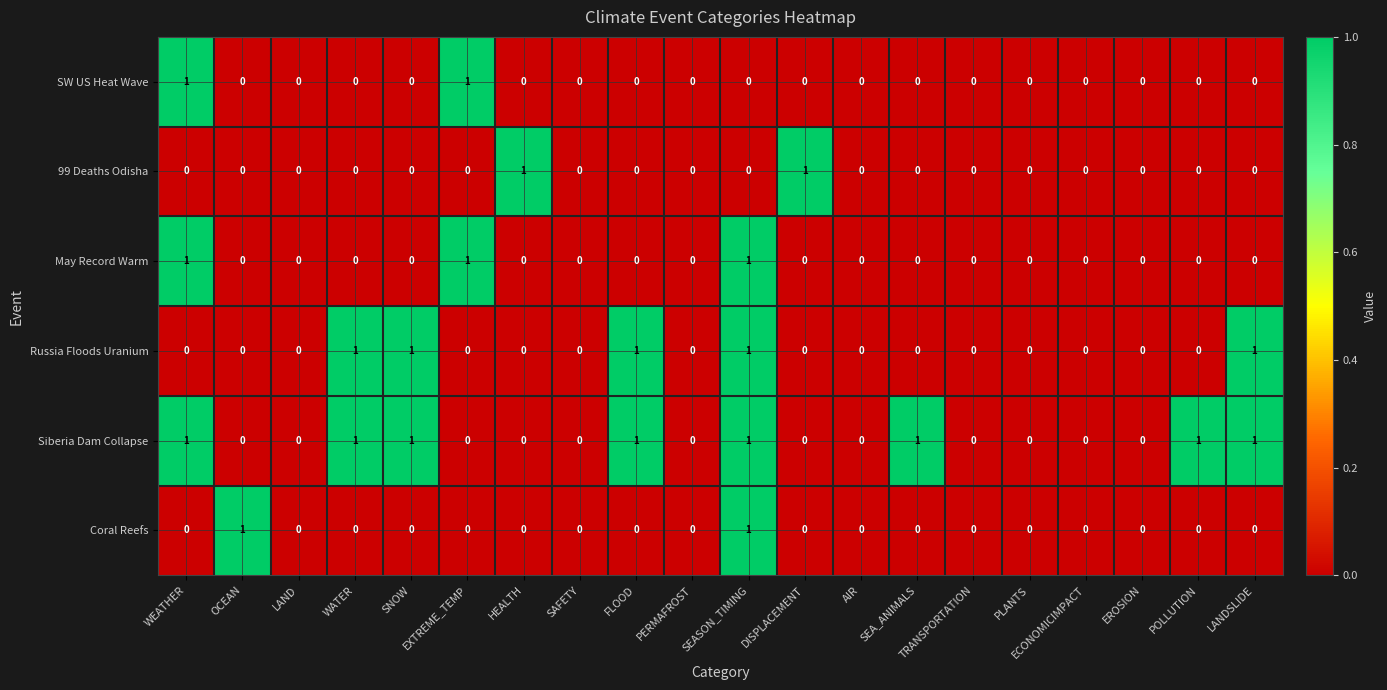

Count the SW US Heat Wave values in the range 0 to 1.

20